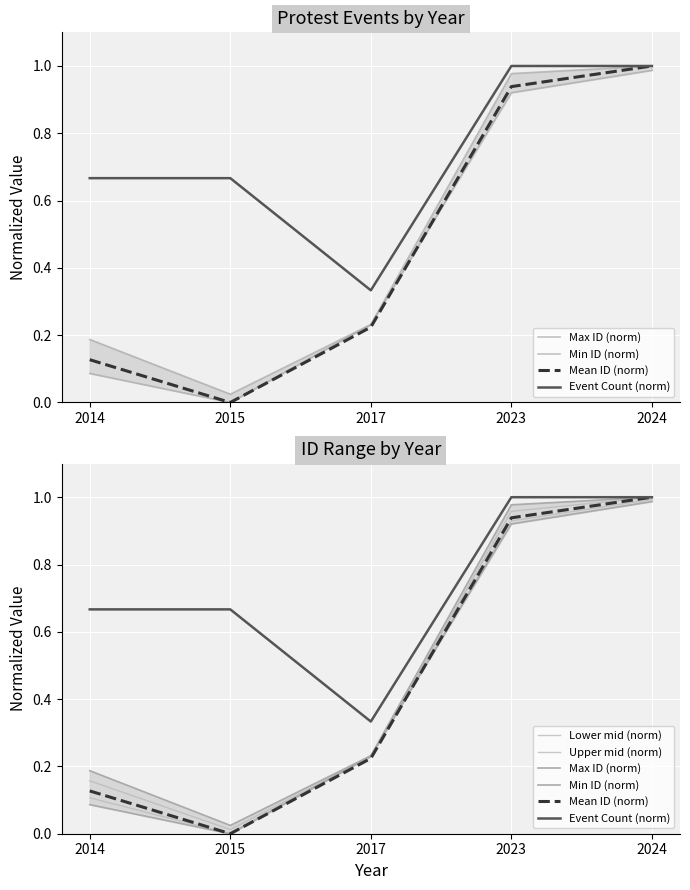

True or false: Mean ID (norm) has more than 0 points higher than both neighbors.

False